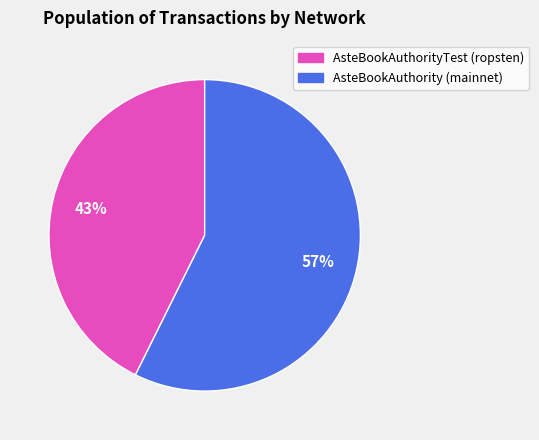

To the nearest percent, what portion does AsteBookAuthorityTest (ropsten) represent?

43%